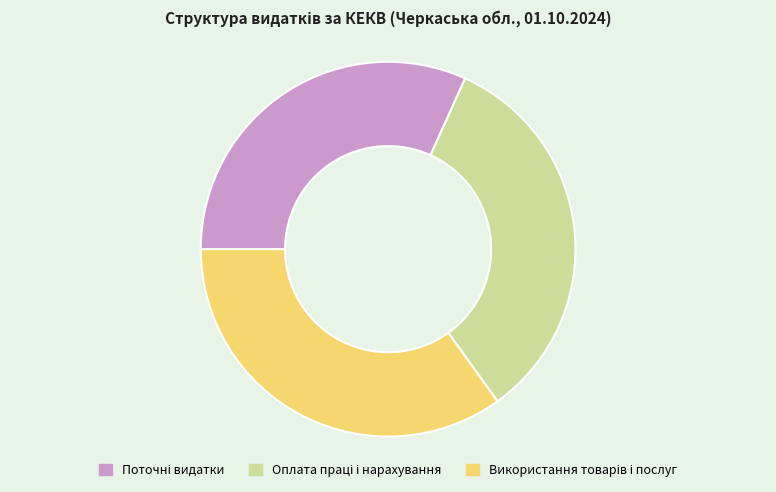

Count the number of slices in the pie.

3